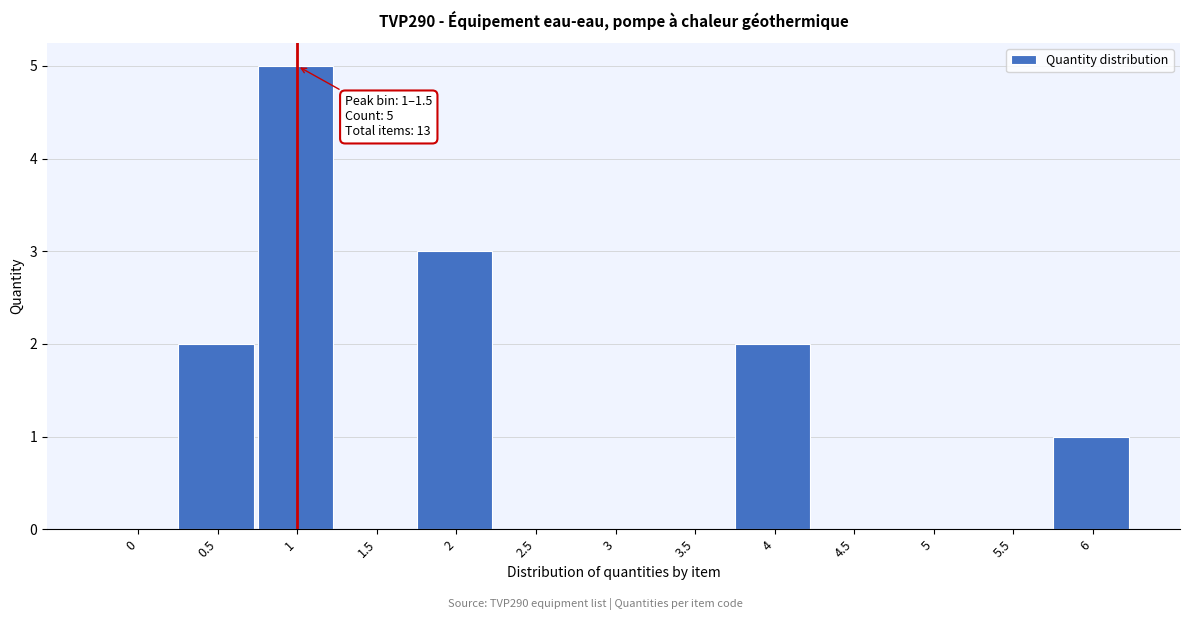

Reading left to right, what are all the values shown in this chart?

0=0	0.5=2	1=5	1.5=0	2=3	2.5=0	3=0	3.5=0	4=2	4.5=0	5=0	5.5=0	6=1